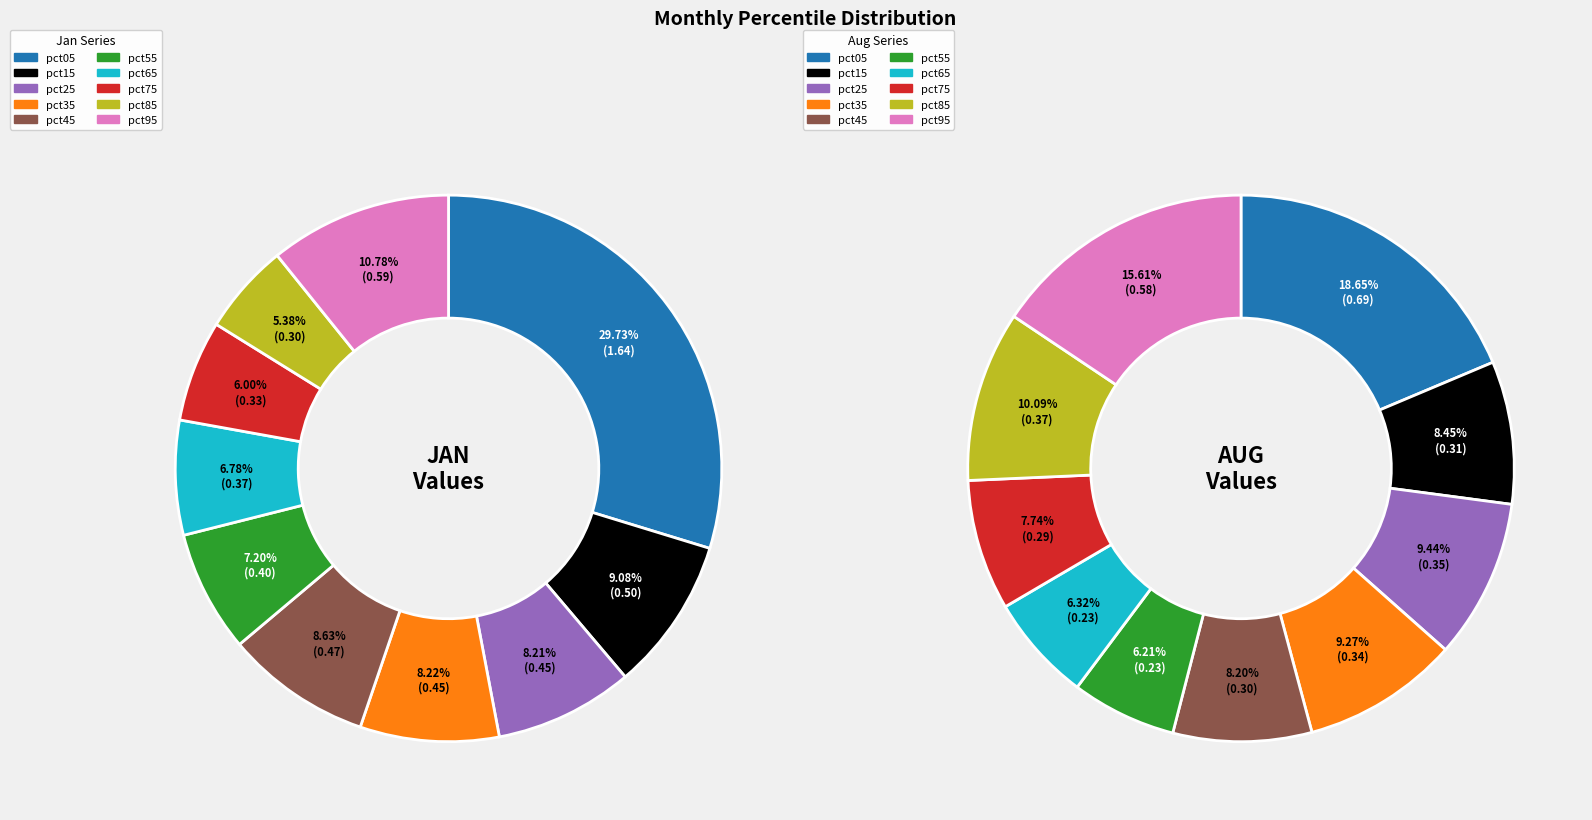

Between aug_values and 3, which series saw the biggest shift?

jan_values